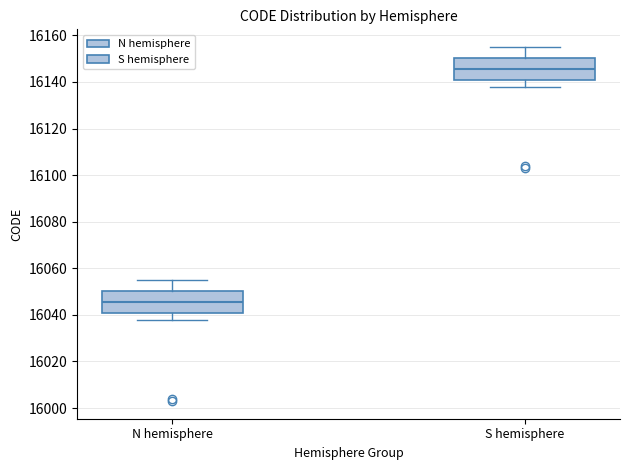

Which box's median line is the highest?

S hemisphere